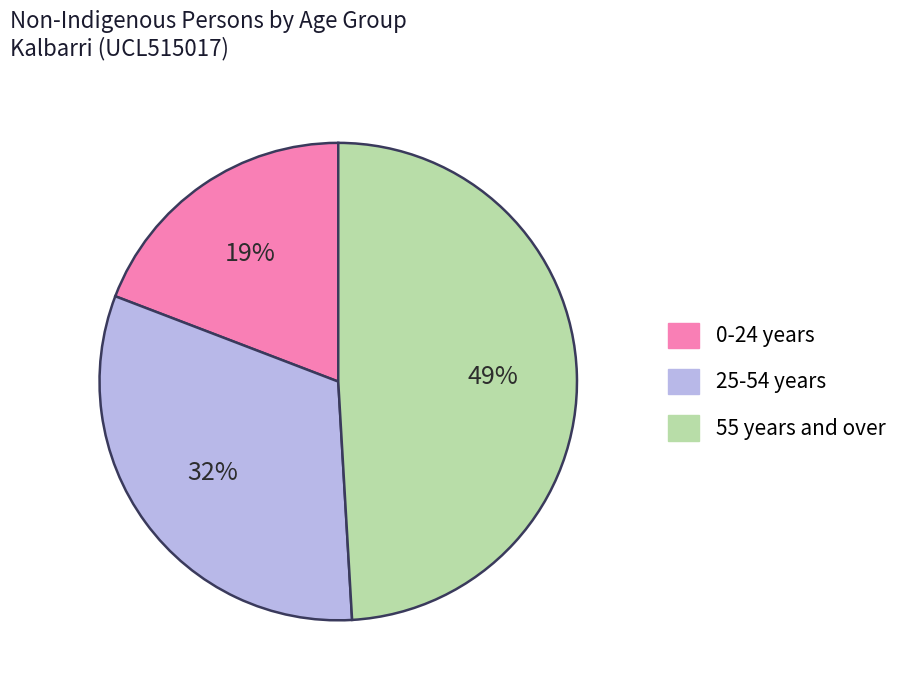

Does any single category account for the majority?

No